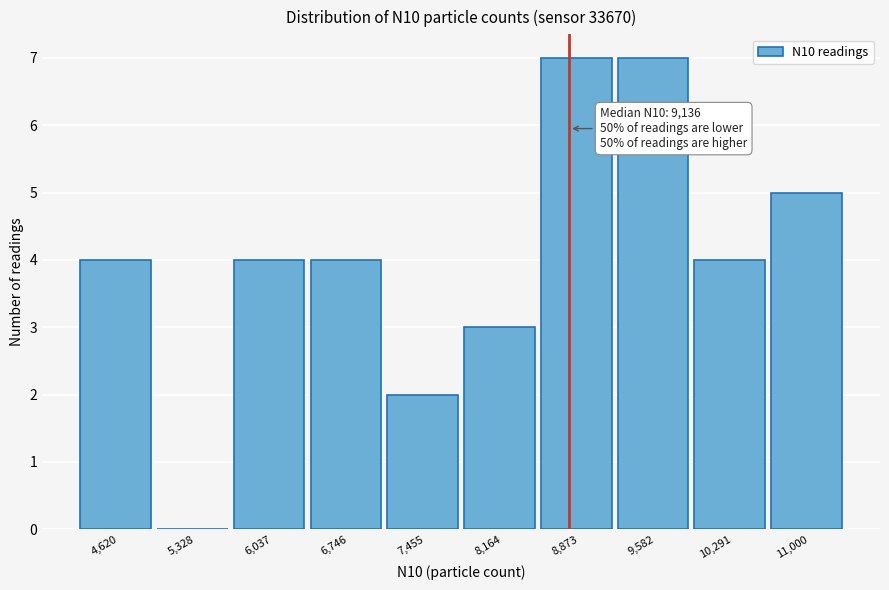

Reading left to right, what are all the values shown in this chart?

4,620=4	5,328=0	6,037=4	6,746=4	7,455=2	8,164=3	8,873=7	9,582=7	10,291=4	11,000=5